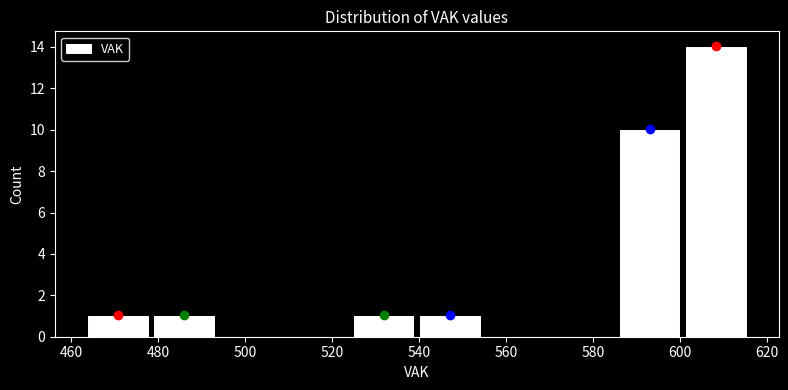

Reading left to right, transcribe this chart: for each bar, give the range it covers on the x-axis and its height. Neither the bar edges nor the heights are printed on the chart, so give them approximately, as read against the axes.

464 to 478: 1
478 to 494: 1
494 to 508: 0
508 to 524: 0
524 to 540: 1
540 to 554: 1
554 to 570: 0
570 to 586: 0
586 to 600: 10
600 to 616: 14